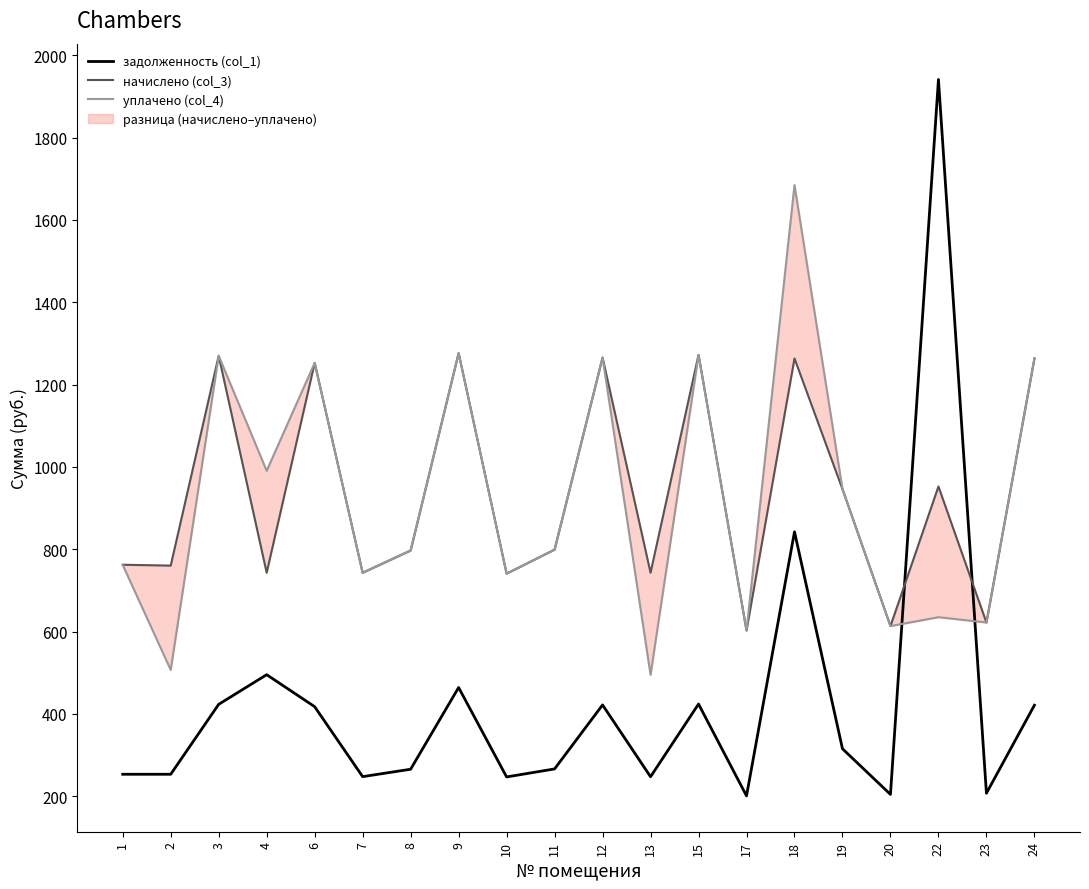

How many values in the начислено (col_3) series are below 799?

10